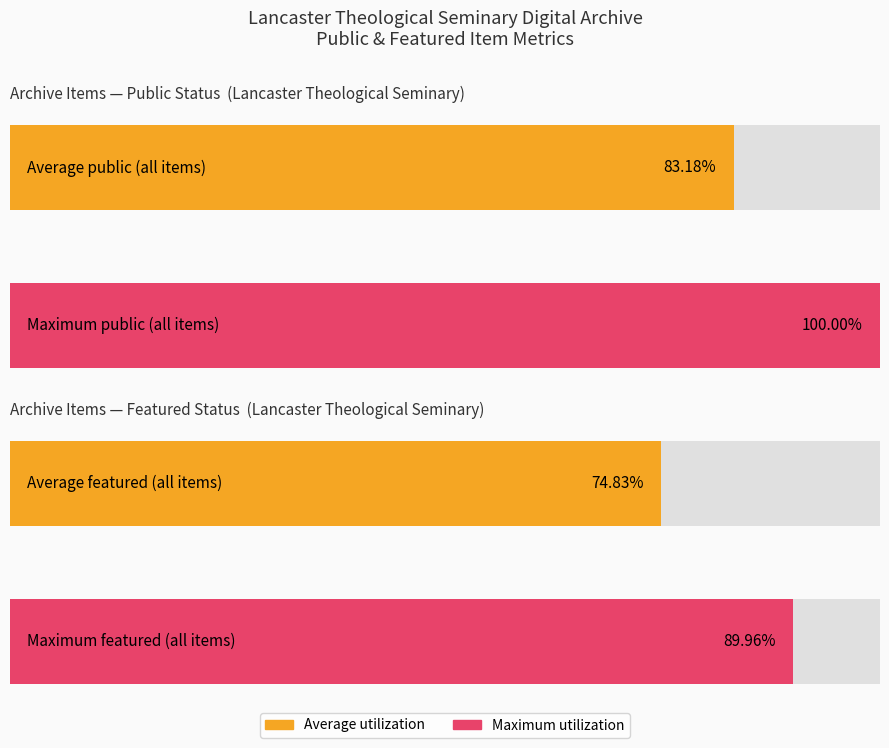

How many distinct data groups are displayed?

2